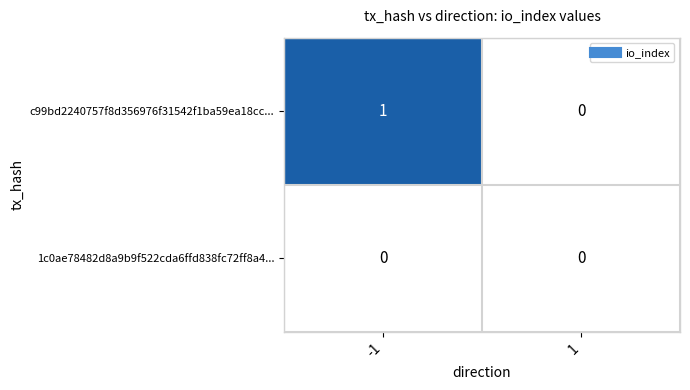

Reading left to right, transcribe all the data shown in this chart.

c99bd2240757f8d356976f31542f1ba59ea18cc...: 1	0
1c0ae78482d8a9b9f522cda6ffd838fc72ff8a4...: 0	0